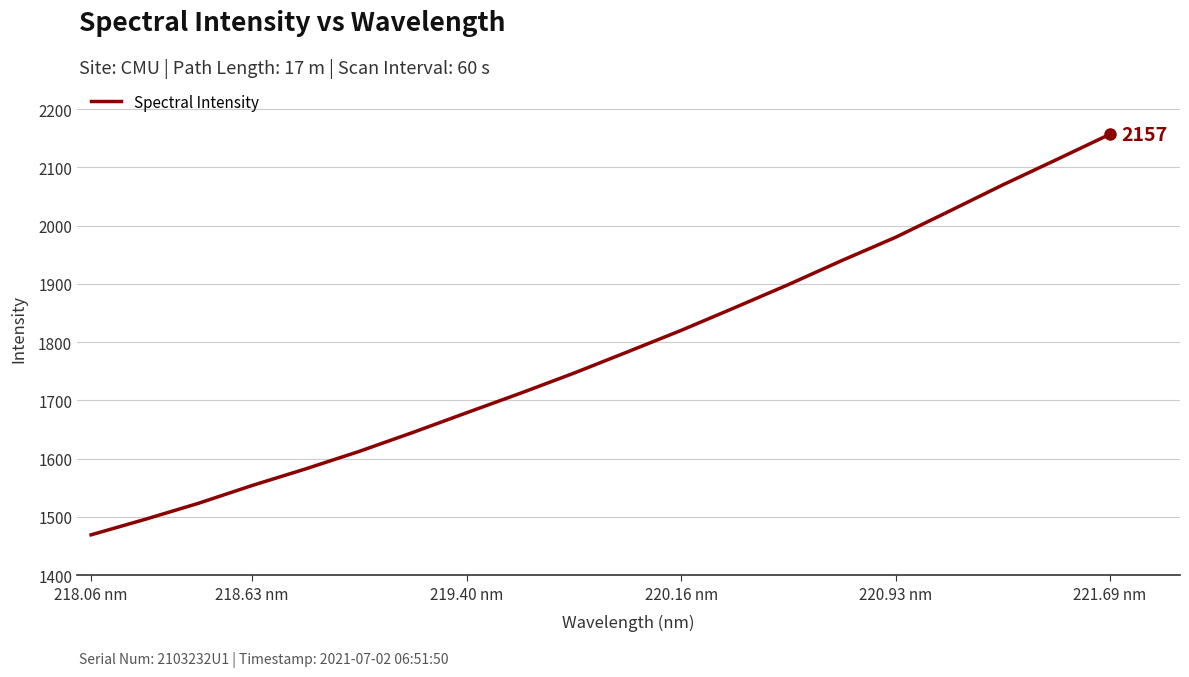

What is the maximum value shown in the chart?

2156.8